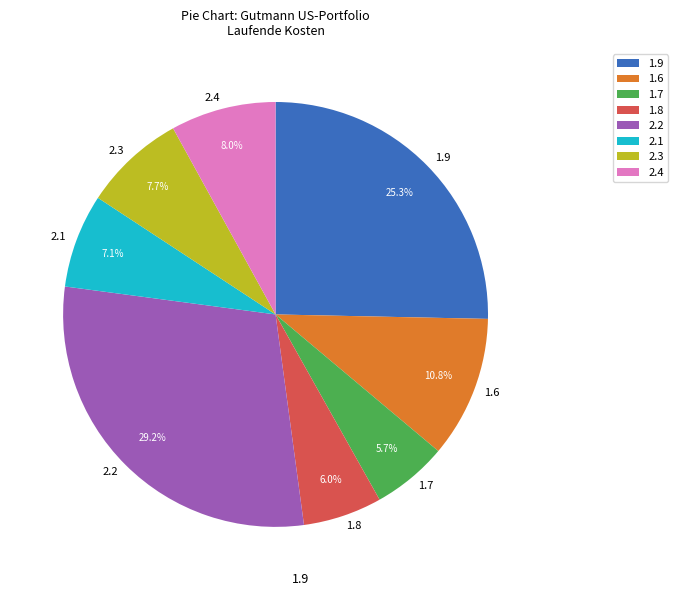

How many slices are in this pie chart?

8